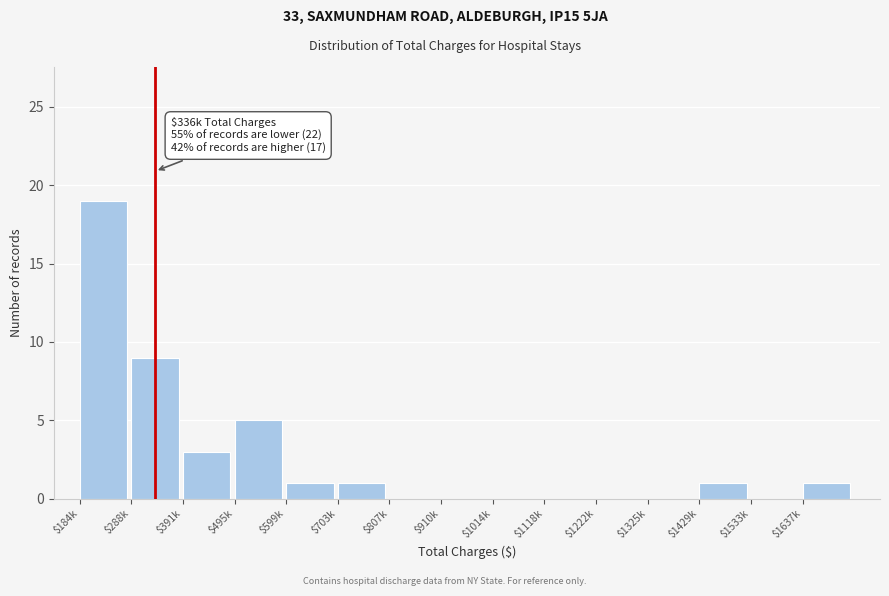

The value at $1222k is 0. True or false?

True